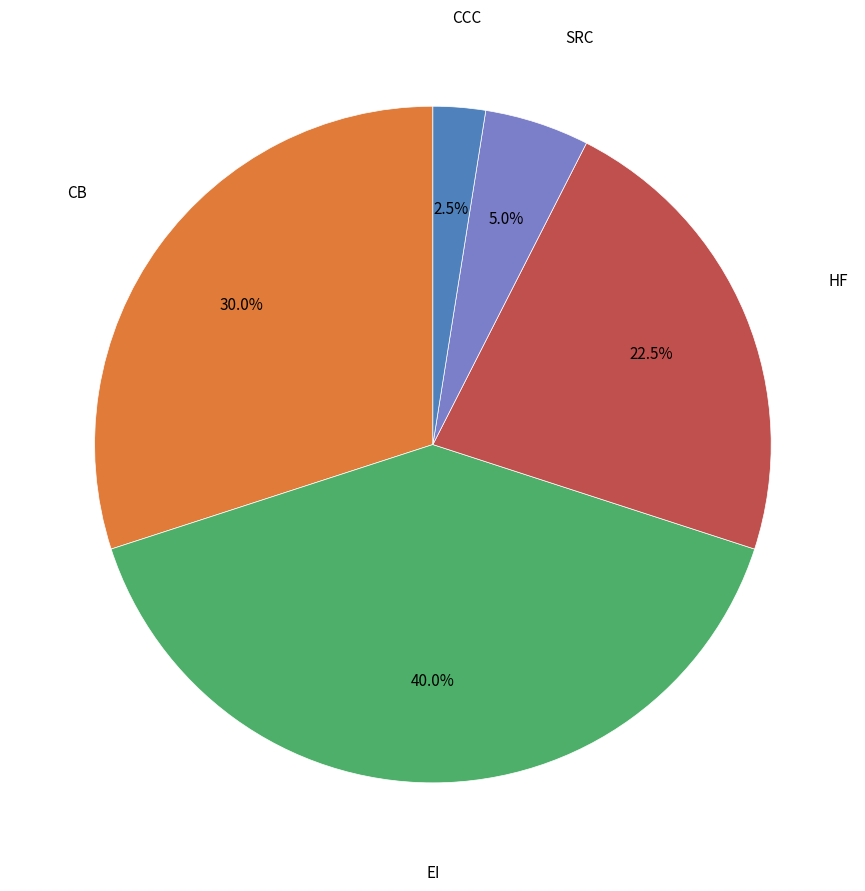

Does any single category account for the majority?

No